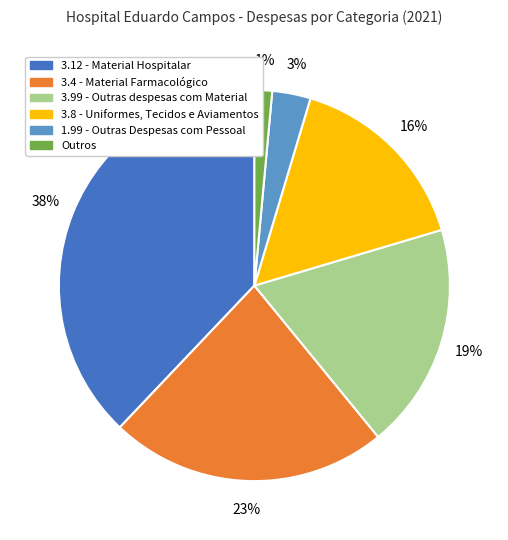

Does any single category account for the majority?

No